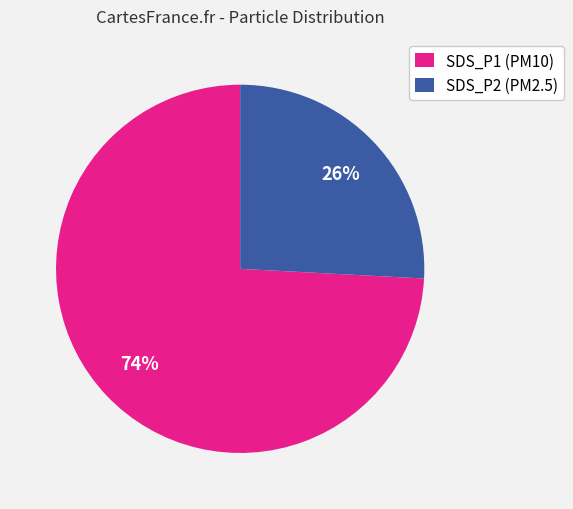

Rank the categories by value from highest to lowest.

SDS_P1, SDS_P2